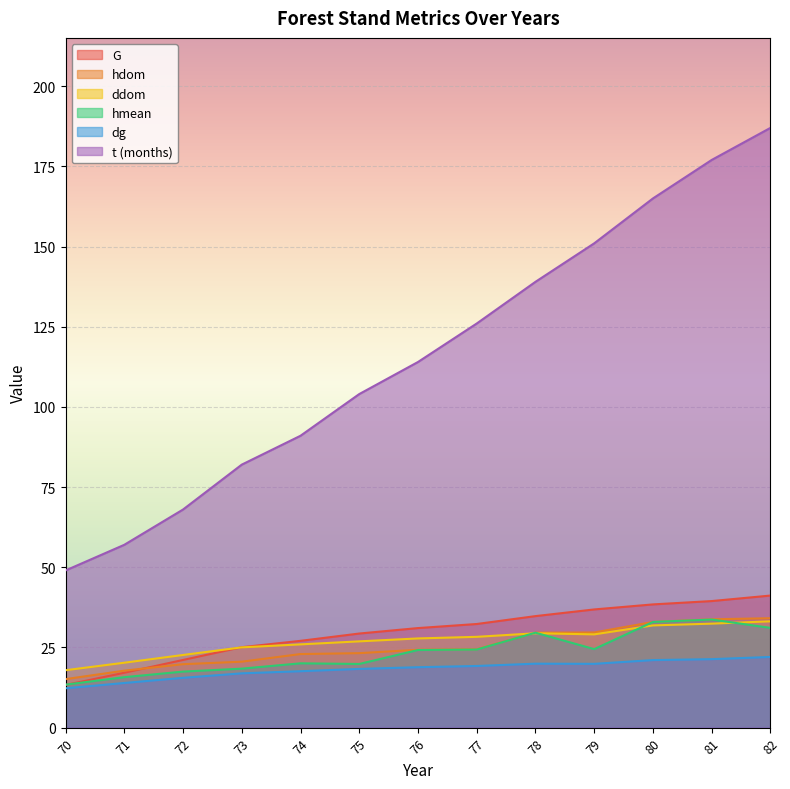

Which label corresponds to the smallest value in the chart?

70